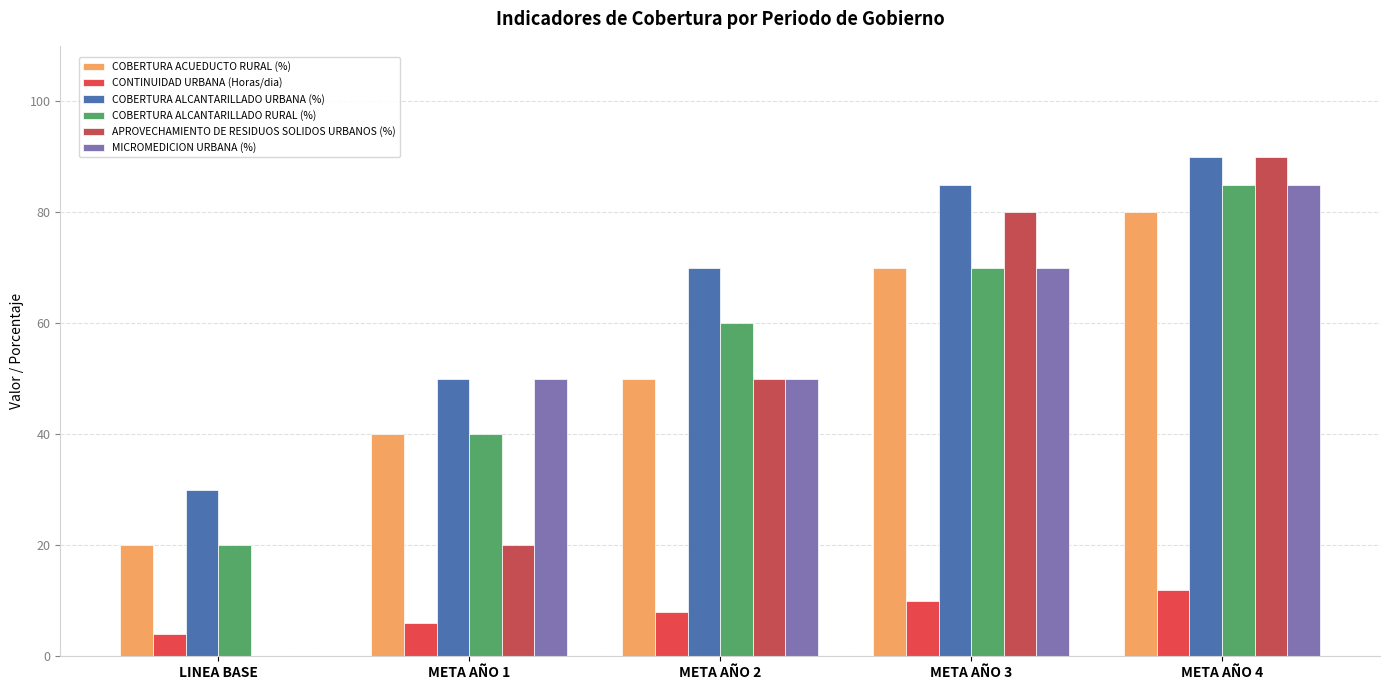

Rank the series at LINEA BASE from lowest to highest value.

APROVECHAMIENTO DE RESIDUOS SOLIDOS URBANOS (%), MICROMEDICION URBANA (%), CONTINUIDAD URBANA (Horas/dia), COBERTURA ACUEDUCTO RURAL (%), COBERTURA ALCANTARILLADO RURAL (%), COBERTURA ALCANTARILLADO URBANA (%)